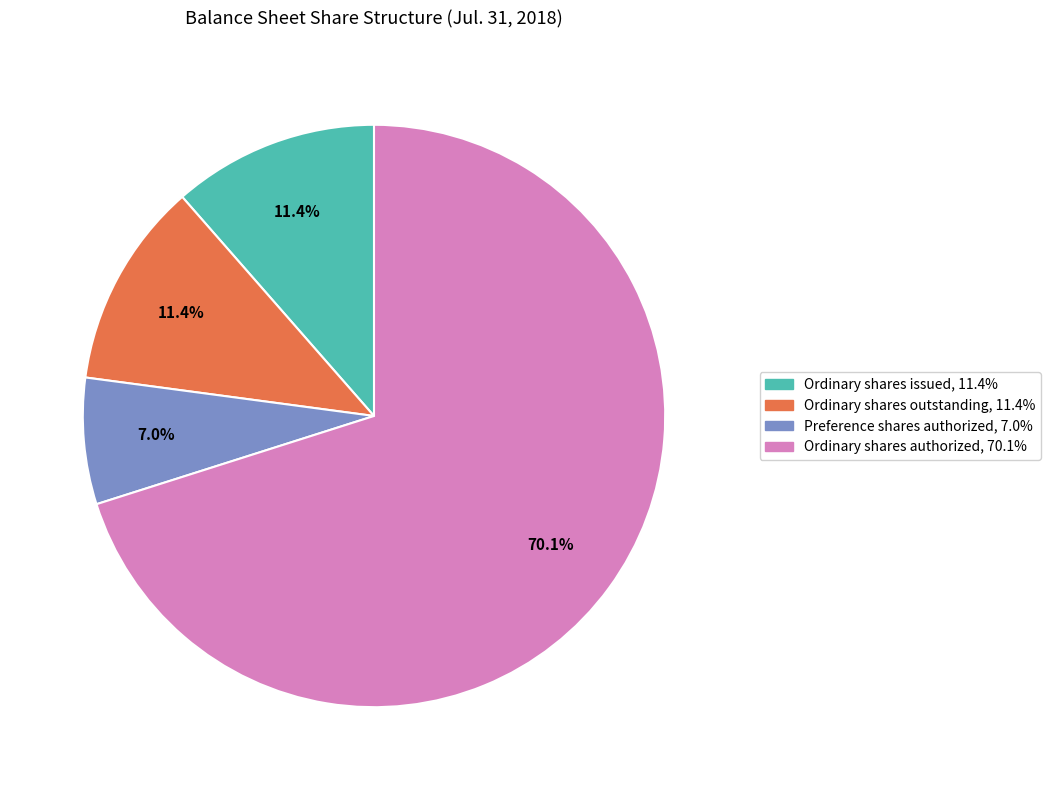

Does any single category account for the majority?

Yes